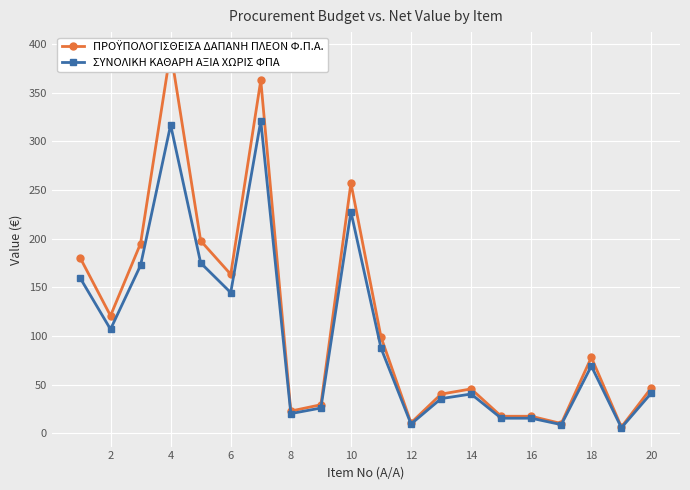

What are all the series names shown in the legend?

ΠΡΟΫΠΟΛΟΓΙΣΘΕΙΣΑ ΔΑΠΑΝΗ ΠΛΕΟΝ Φ.Π.Α., ΣΥΝΟΛΙΚΗ ΚΑΘΑΡΗ ΑΞΙΑ ΧΩΡΙΣ ΦΠΑ